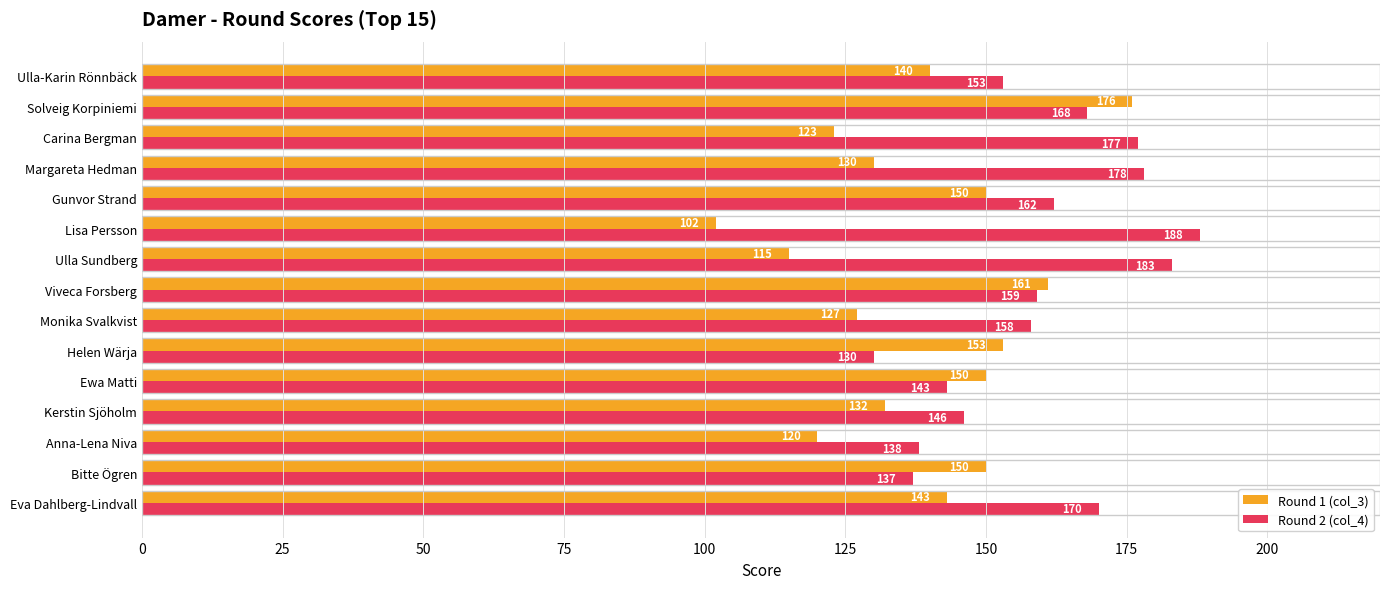

What is the difference between the second highest and minimum values in the Round 1 (col_3) series?

59